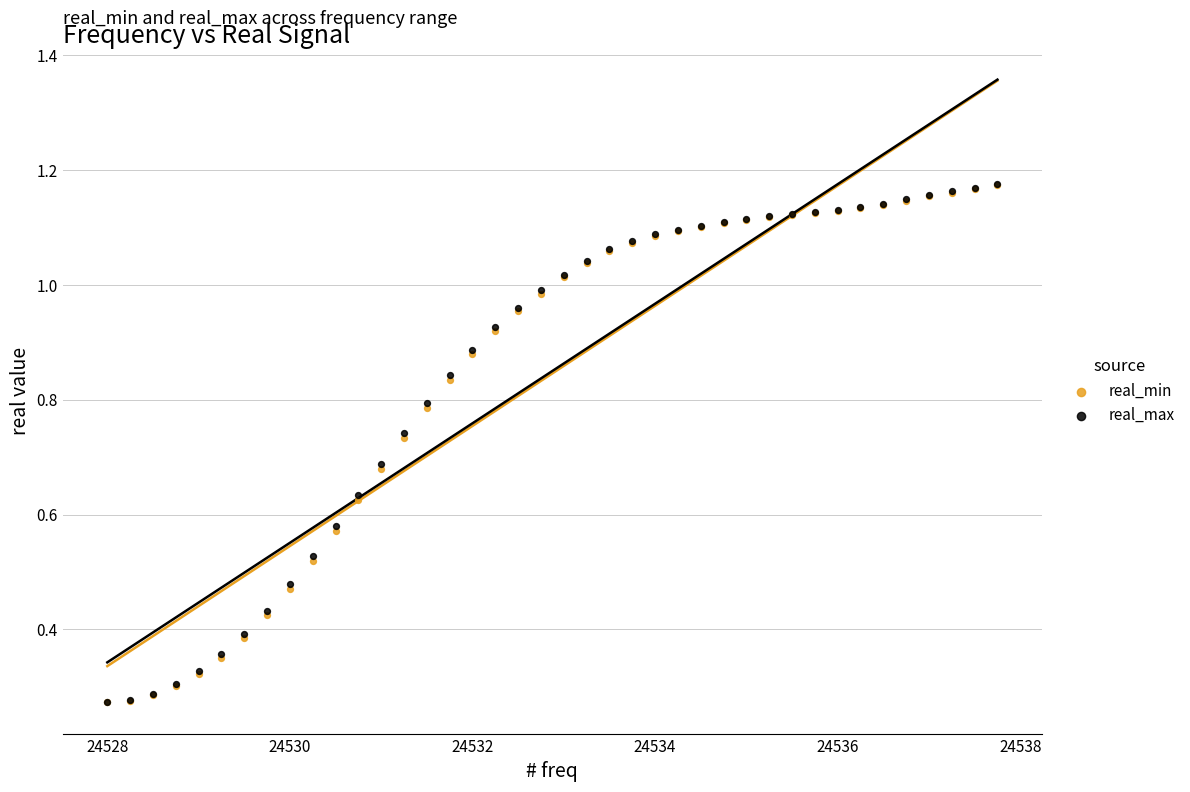

What are all the series names shown in the legend?

real_min, real_max